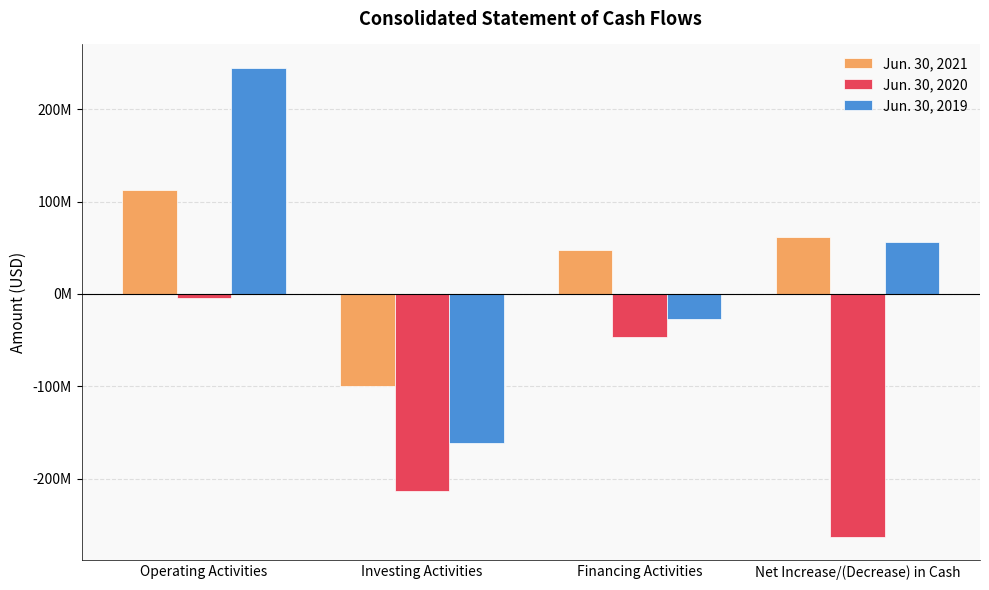

Rank the series by their maximum value, from lowest to highest.

Jun. 30, 2020, Jun. 30, 2021, Jun. 30, 2019